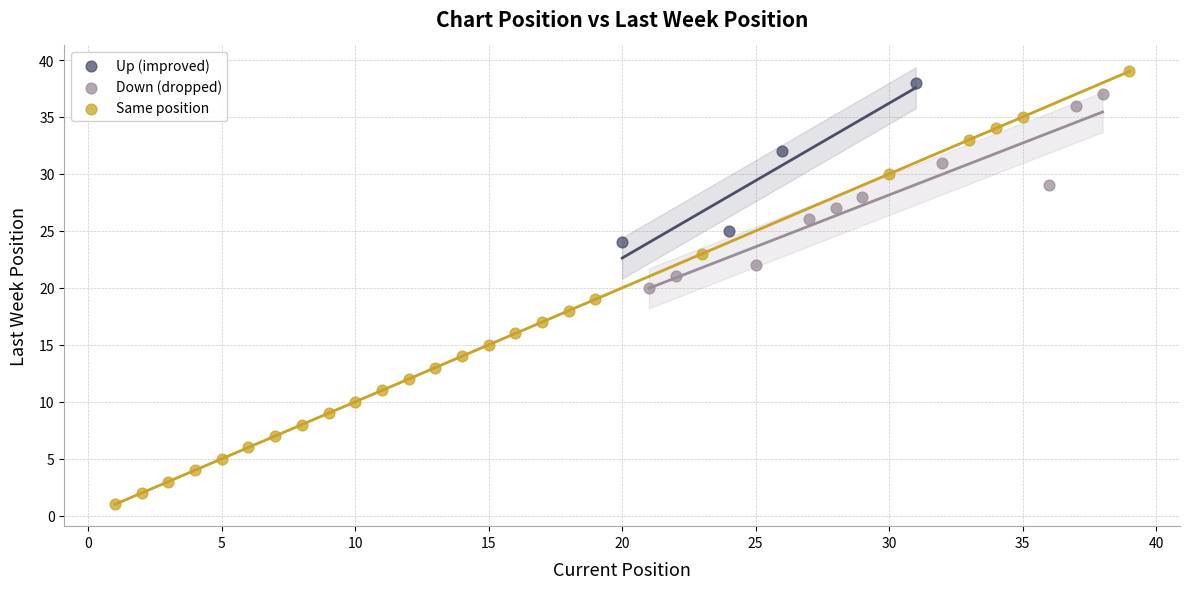

Which series reaches the minimum Y coordinate?

Same position